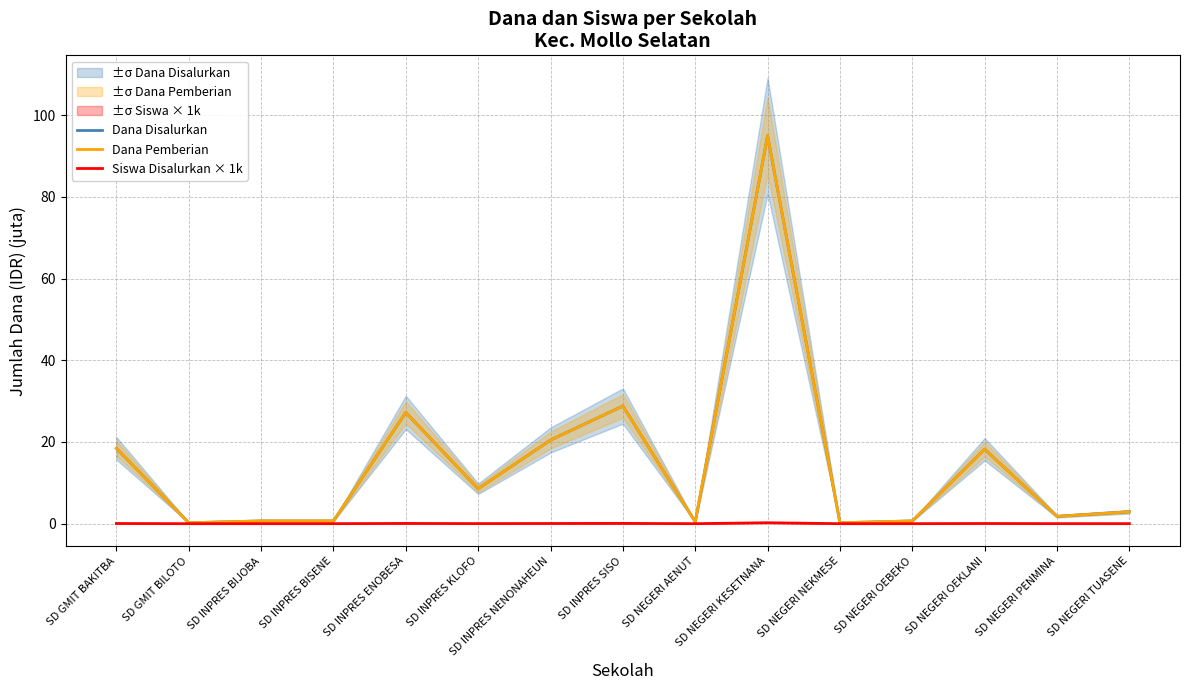

The Dana Disalurkan series shows 0.3 at SD INPRES BISENE. True or false?

False